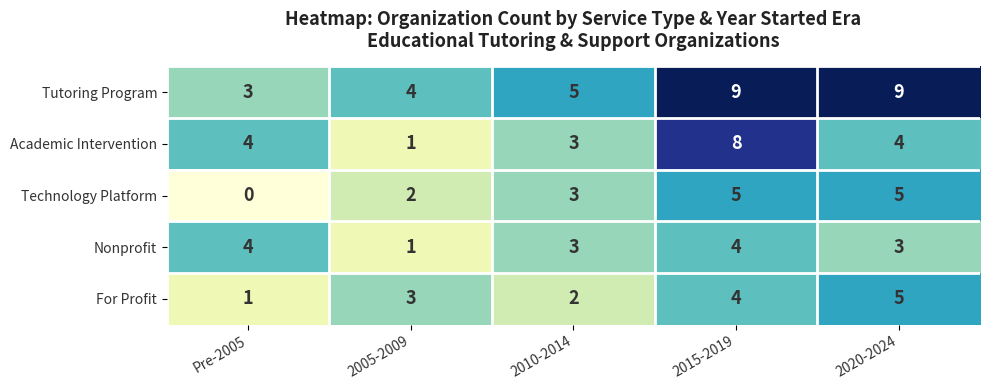

Which series has the widest spread of values?

Academic Intervention